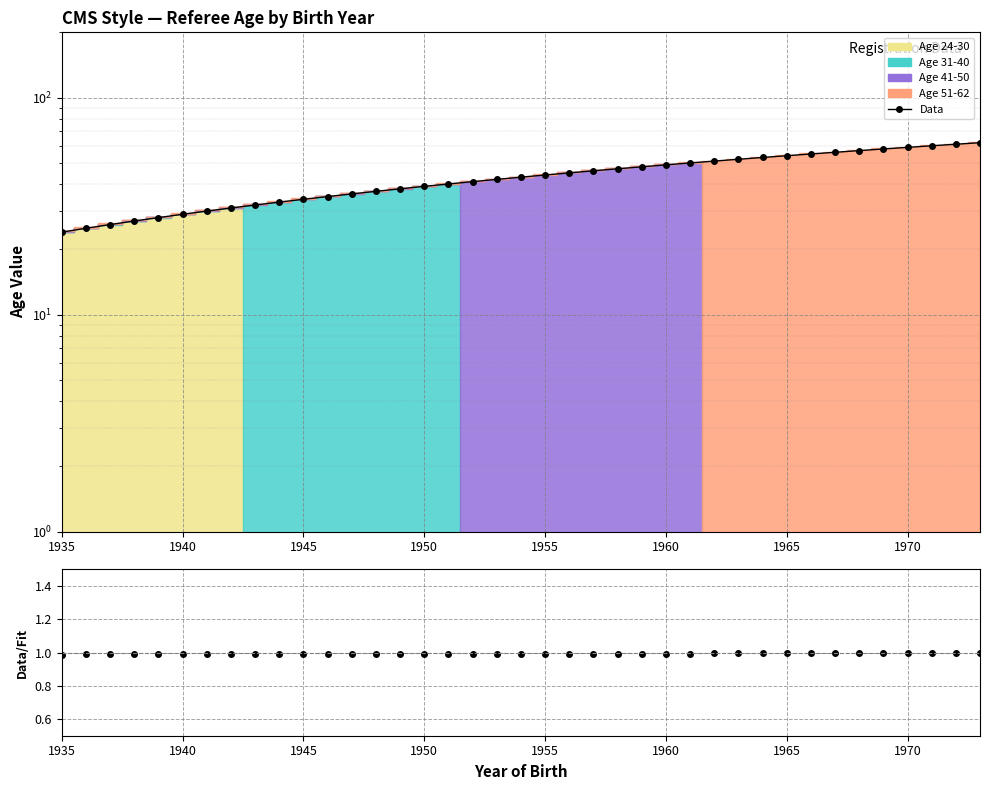

What is the difference between the maximum and minimum values?

38